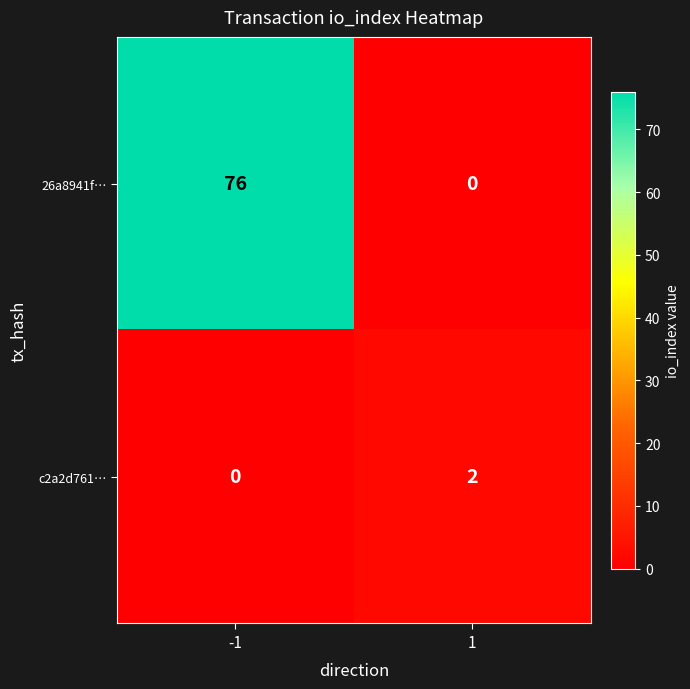

Which series has the largest range (max minus min)?

26a8941f…